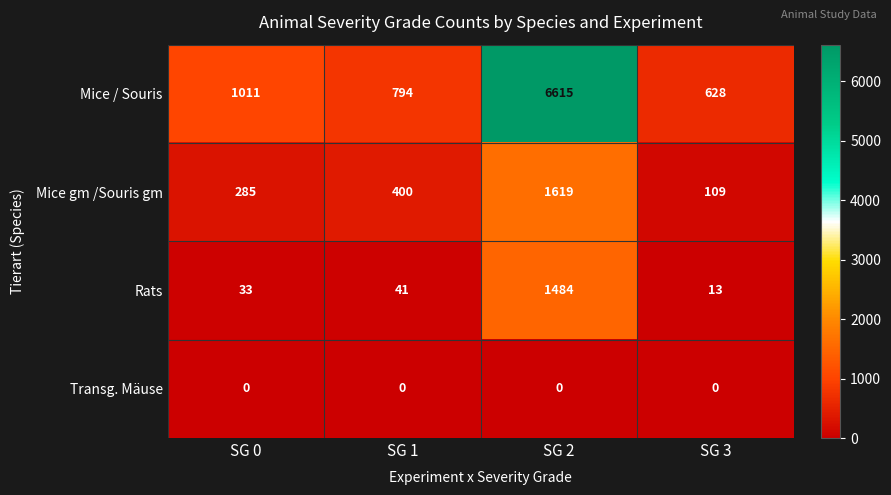

At which label is Mice / Souris closest to 3621?

SG 0